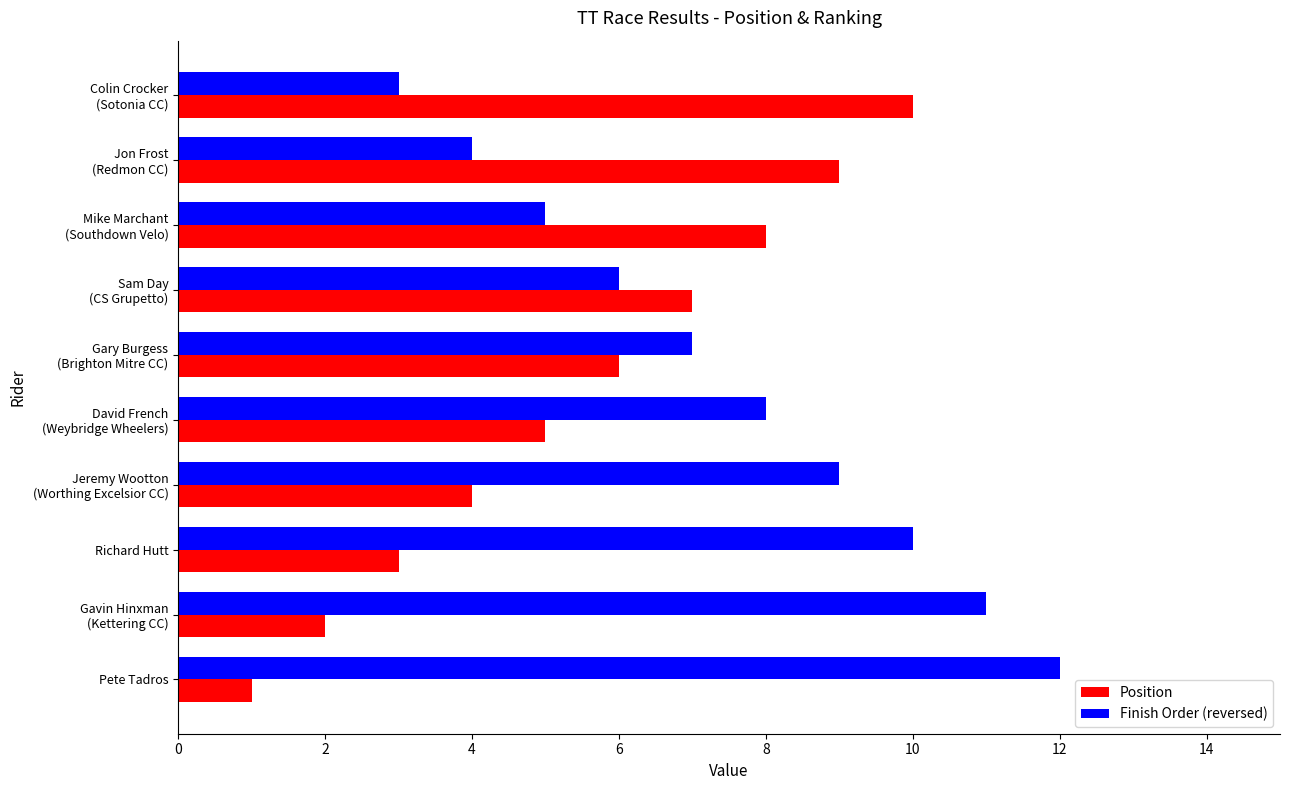

How many Finish Order (reversed) values are between 5 and 10?

6